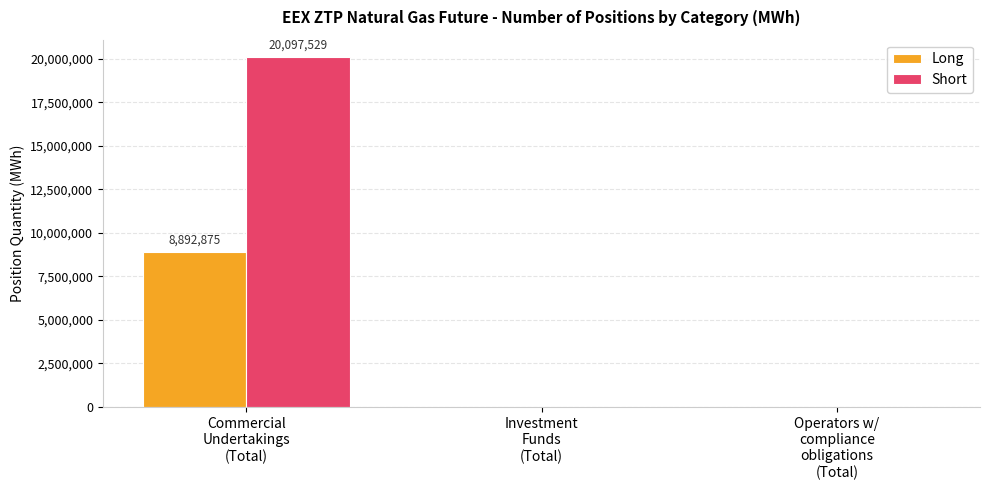

What is the sum of all Long values?

8892875